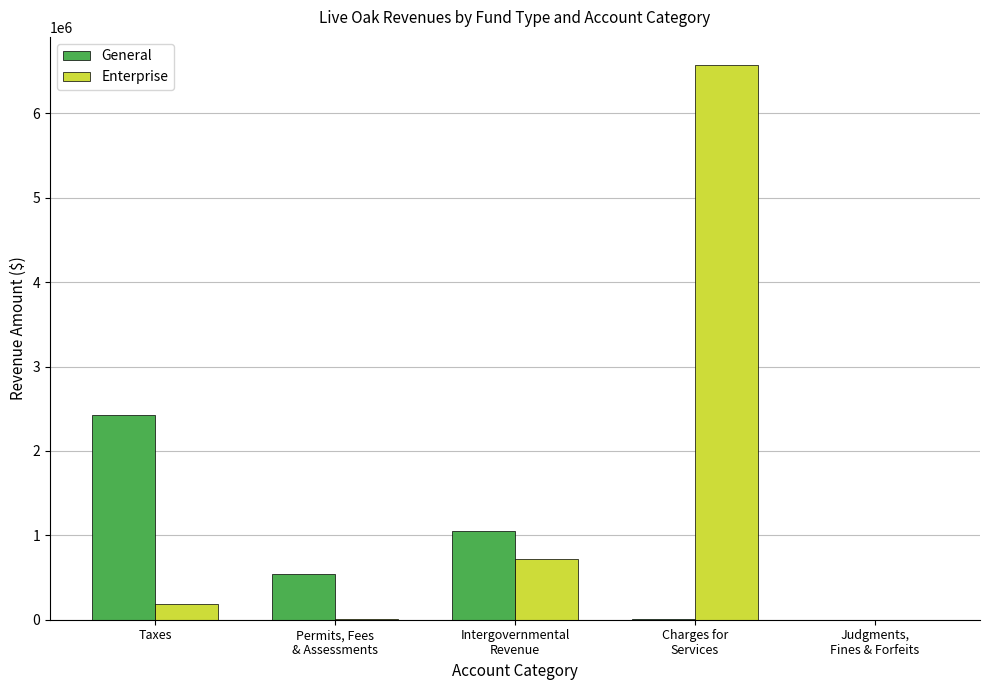

What is the total value across all series at Intergovernmental
Revenue?

1770525